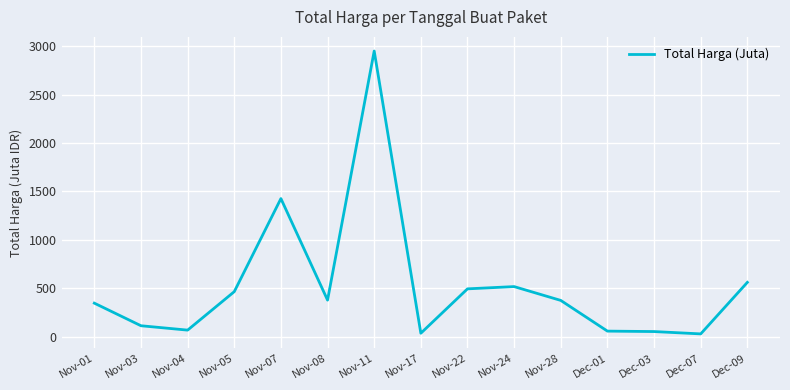

Which has a higher value, Nov-01 or Nov-07?

Nov-07